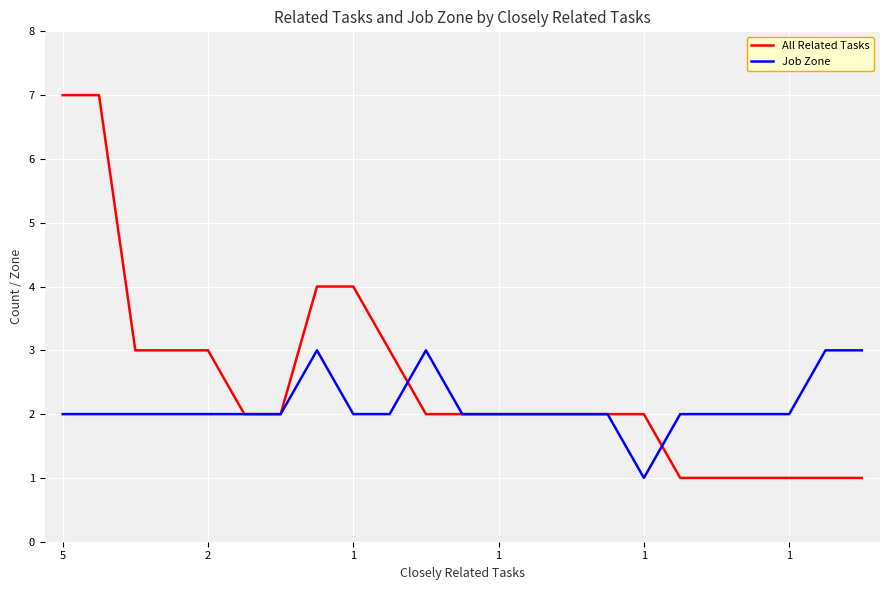

What is the highest value of the Job Zone series?

3